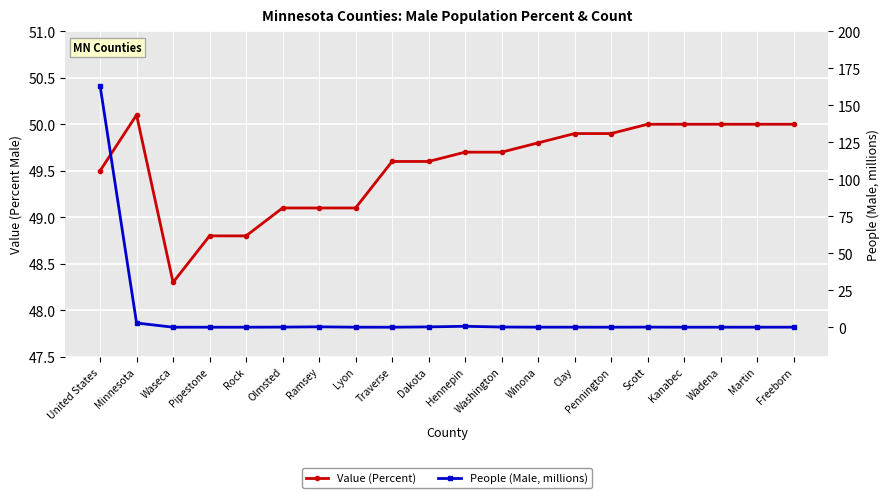

Rank the series at Freeborn from highest to lowest value.

Value (Percent), People (Male, millions)